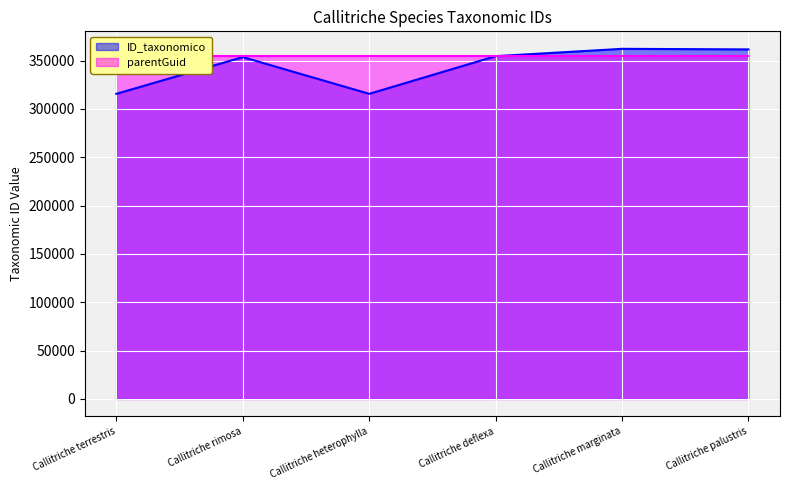

How many categories are shown in the chart?

6